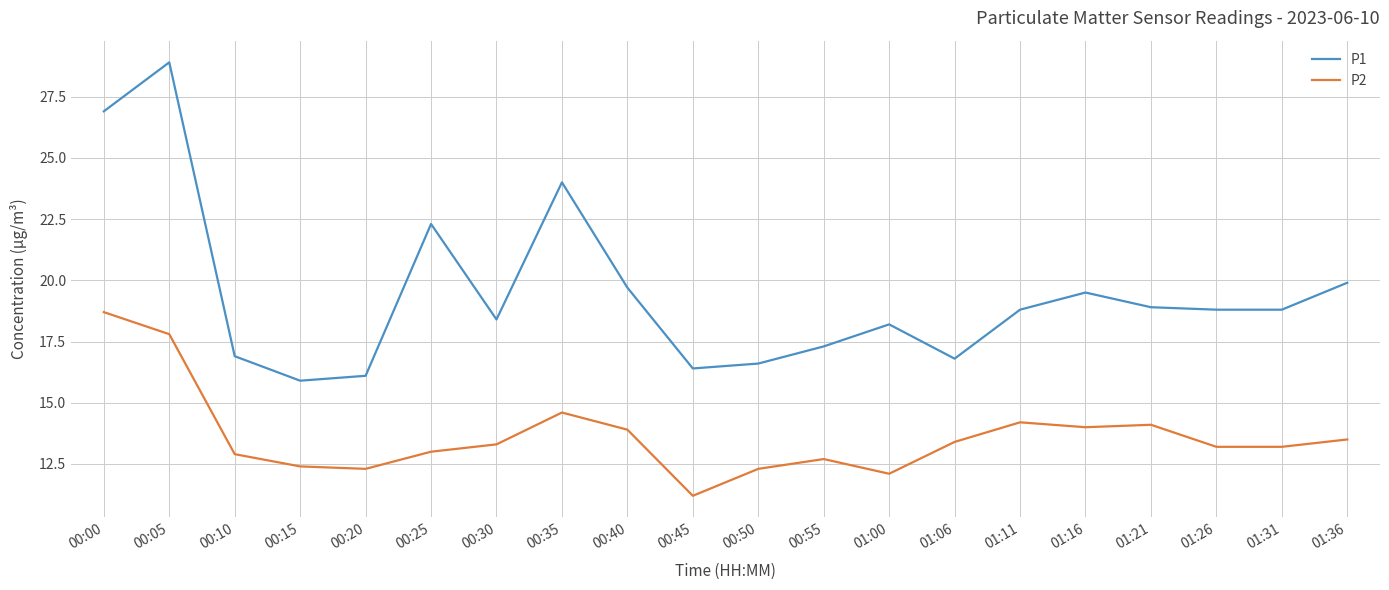

Which series has the largest total across all categories?

P1